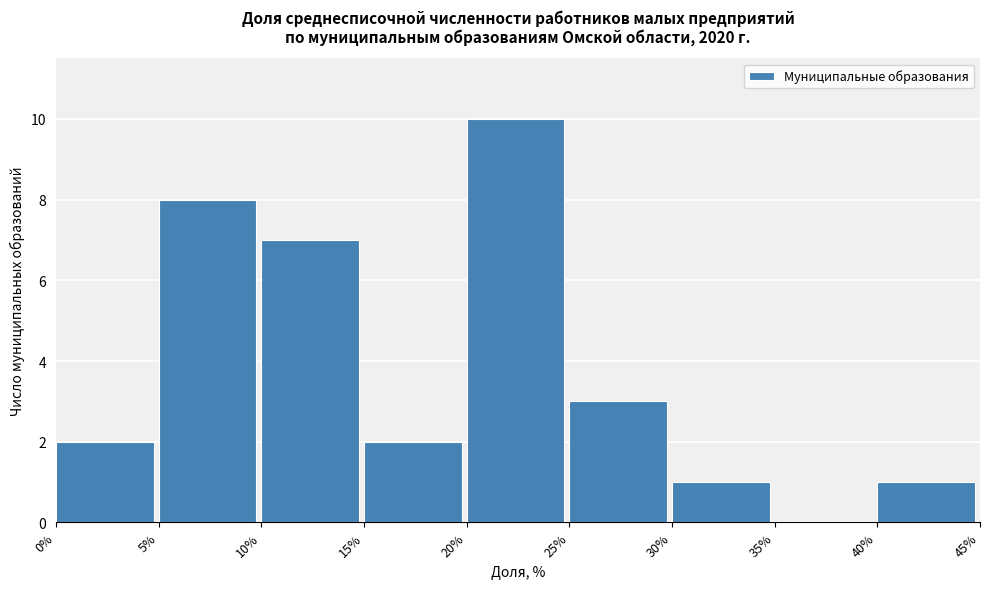

Which range on the x-axis has the tallest bar?

20% to 25%